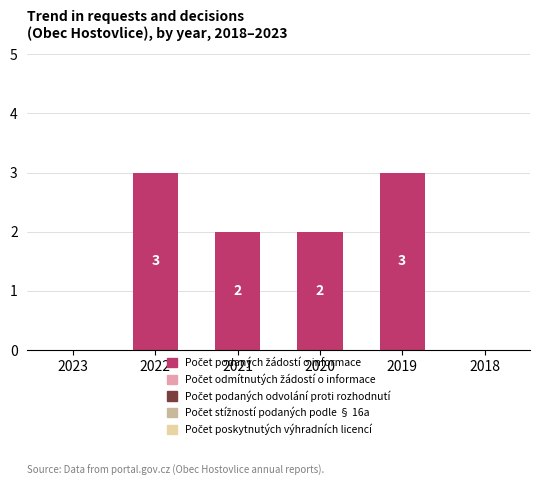

At which label does the data first exceed 2?

2022